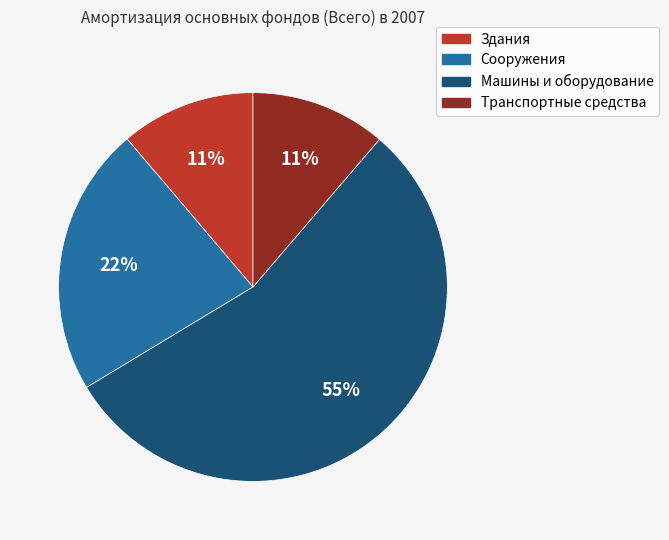

To the nearest percent, what percentage of the pie is Здания?

11%